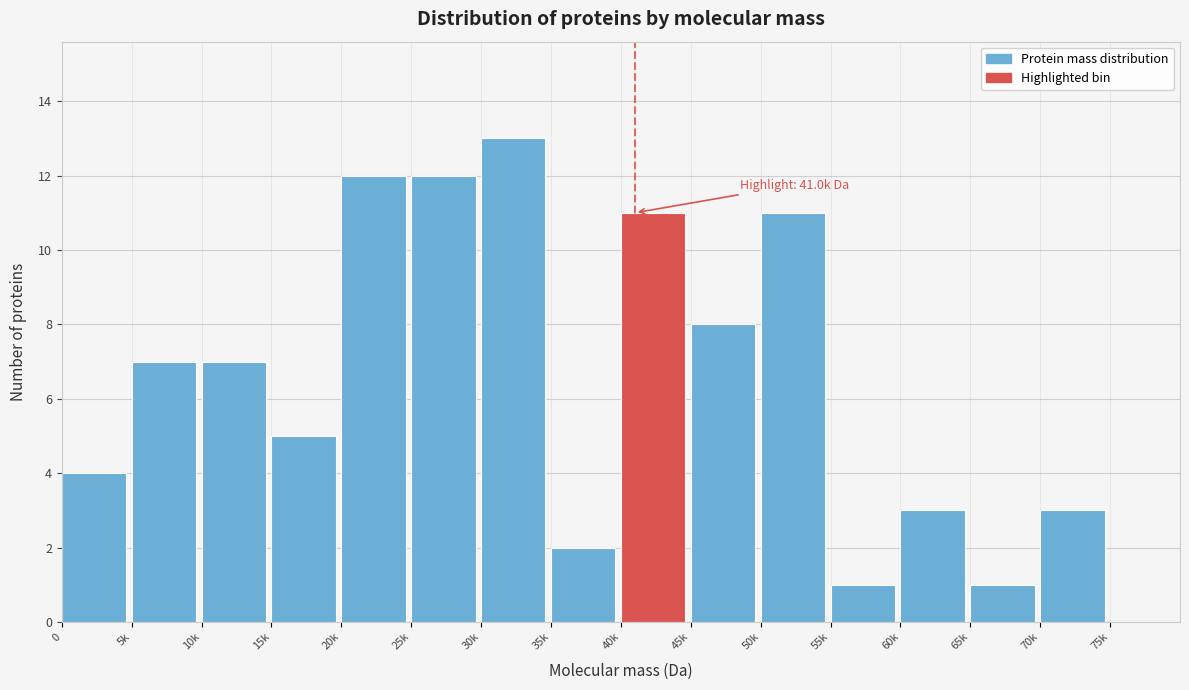

Reading left to right, transcribe all the data shown in this chart.

0=4	5k=7	10k=7	15k=5	20k=12	25k=12	30k=13	35k=2	40k=11	45k=8	50k=11	55k=1	60k=3	65k=1	70k=3